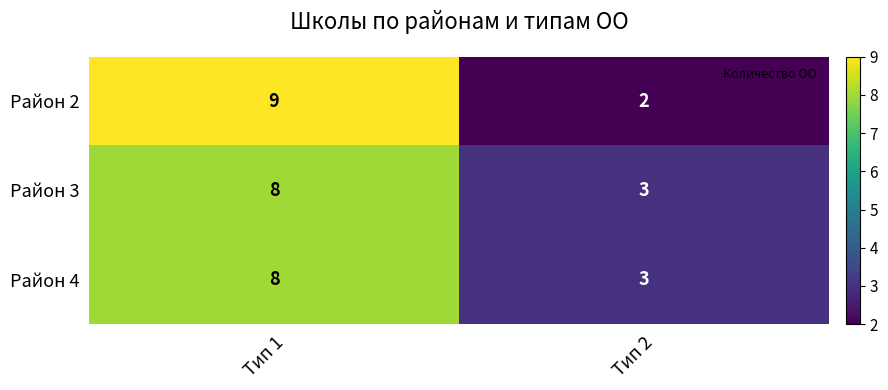

What is the approximate value of Район 4 at Тип 2?

3